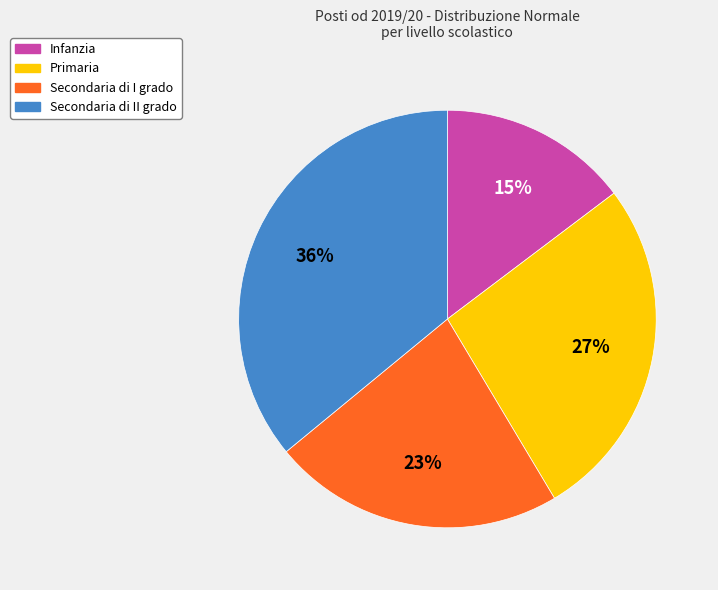

Does any single category account for the majority?

No